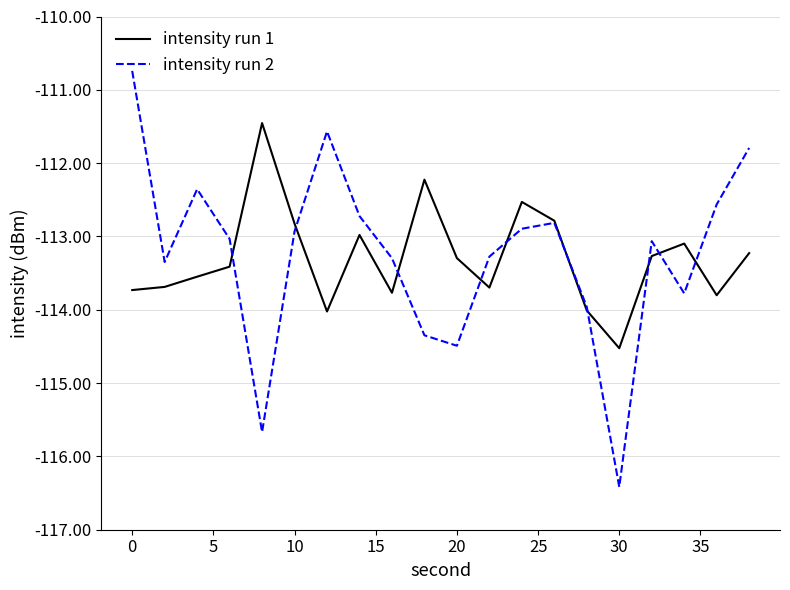

Rank the series by their maximum value, from lowest to highest.

intensity run 1, intensity run 2